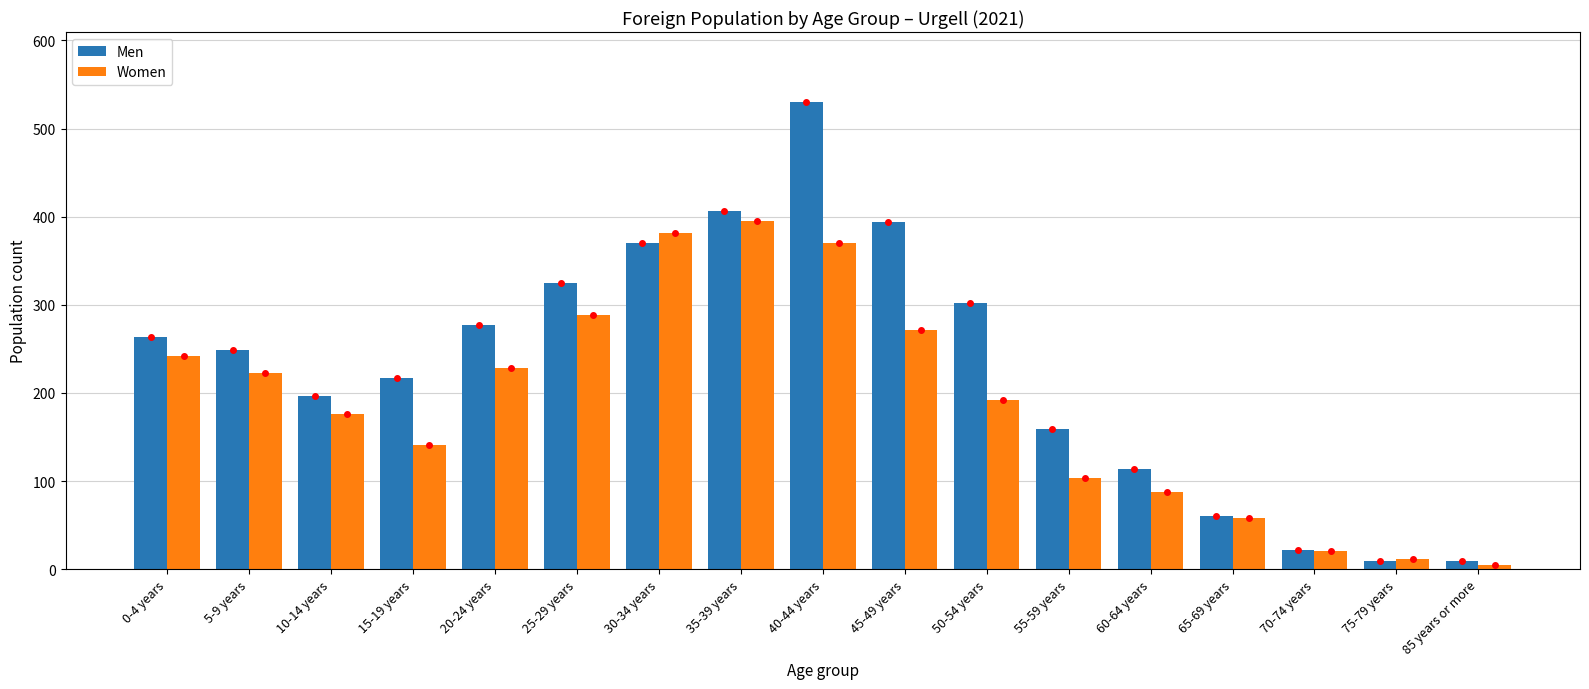

Where does the Women series first go above 192?

0-4 years